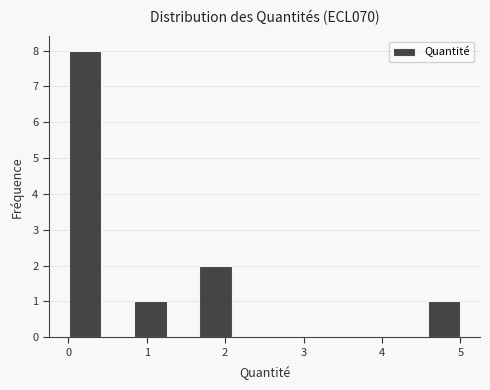

What is the height of the bar covering 4.6 to 5.0 on the x-axis? Neither the bar edges nor the heights are printed on the chart, so give them approximately, as read against the axes.

1